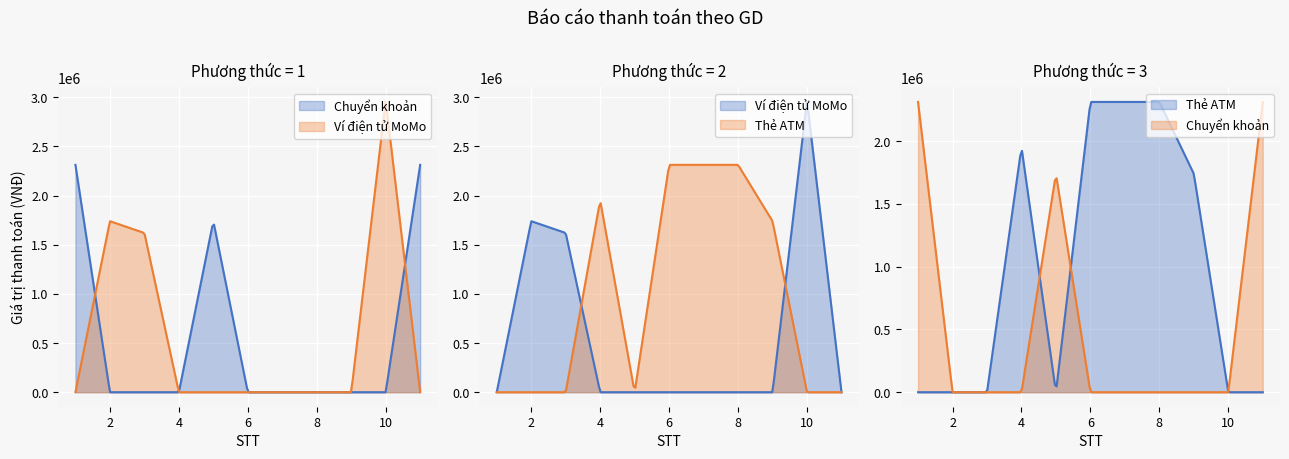

At which label does Thẻ ATM reach its minimum?

1